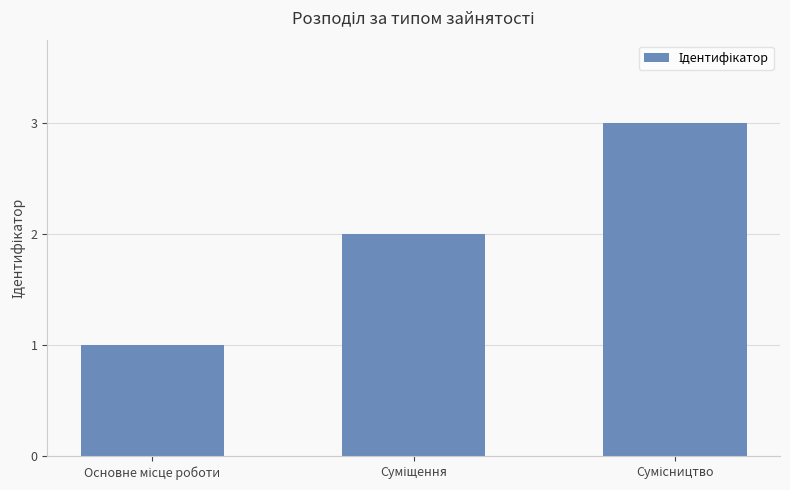

What is the sum of all values?

6